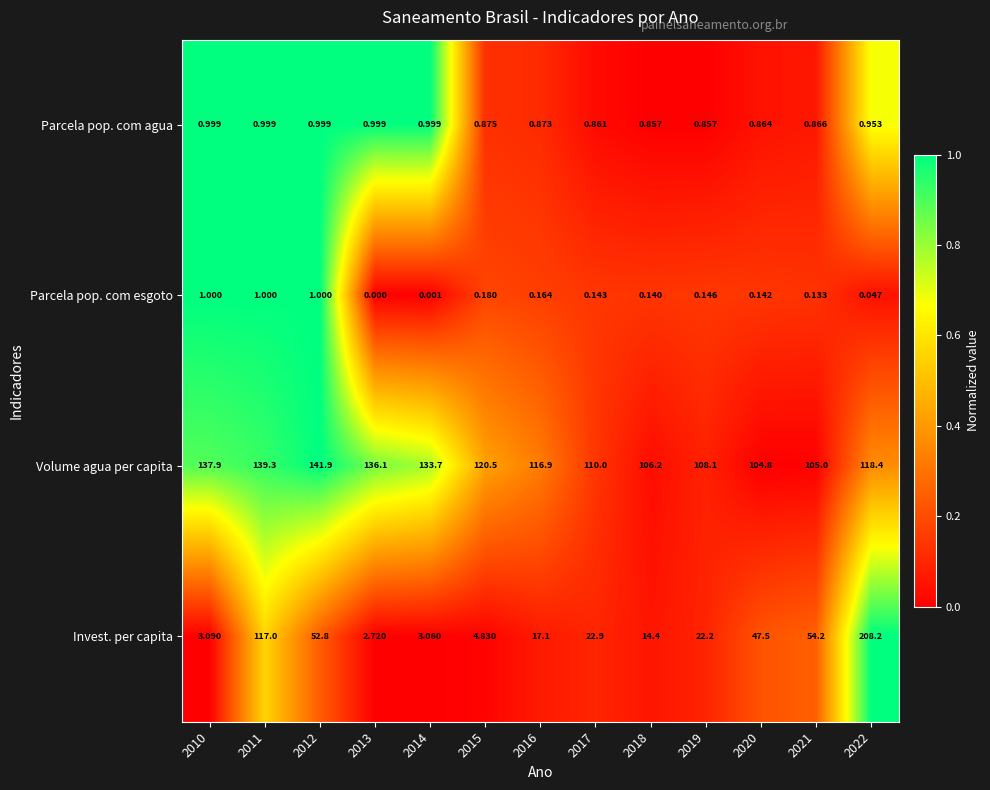

Which series has the widest spread of values?

Invest. per capita